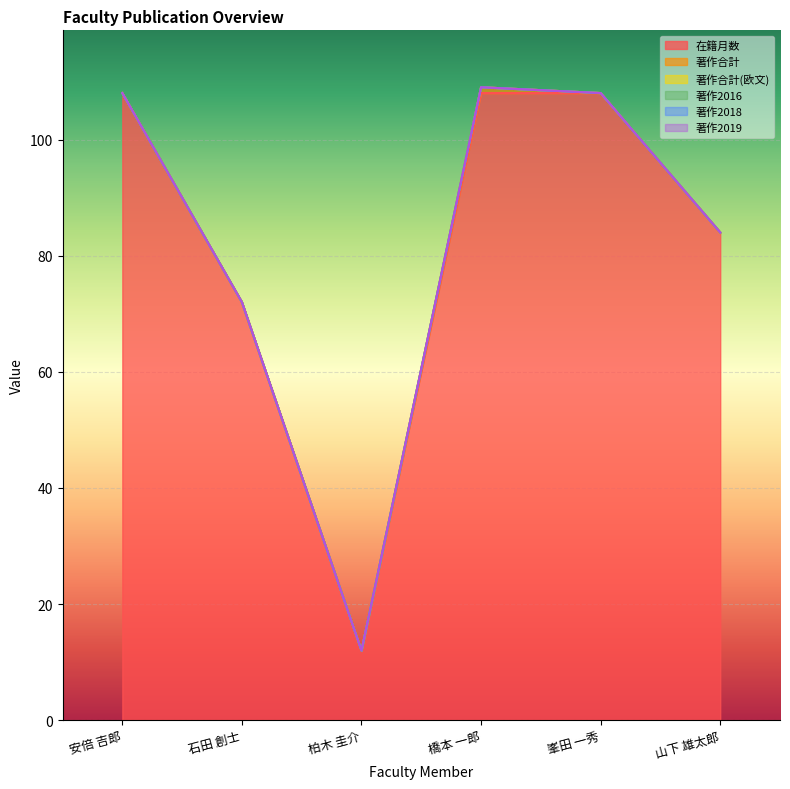

What is the value of the 著作合計 point at the 4th from the left?

1